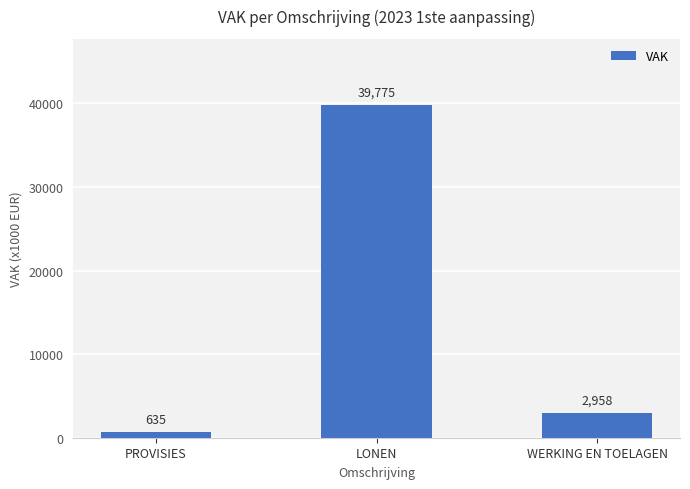

What is the sum of the values at WERKING EN TOELAGEN and PROVISIES?

3593